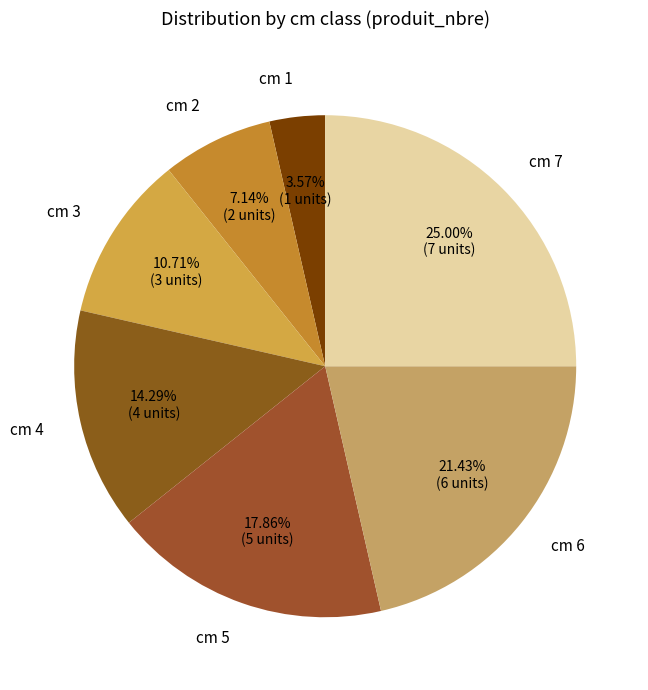

Which slice is the smallest?

cm 1